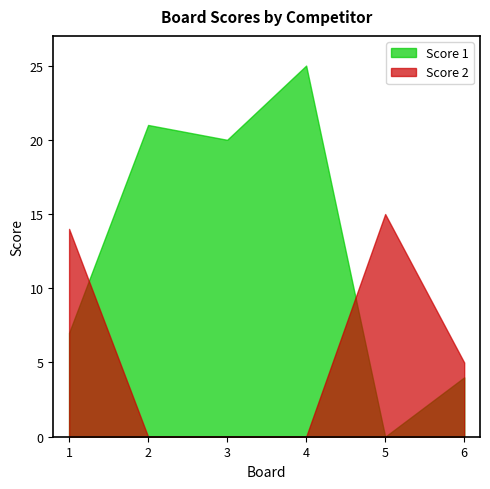

List the series in order of their overall mean, lowest first.

Score 2, Score 1